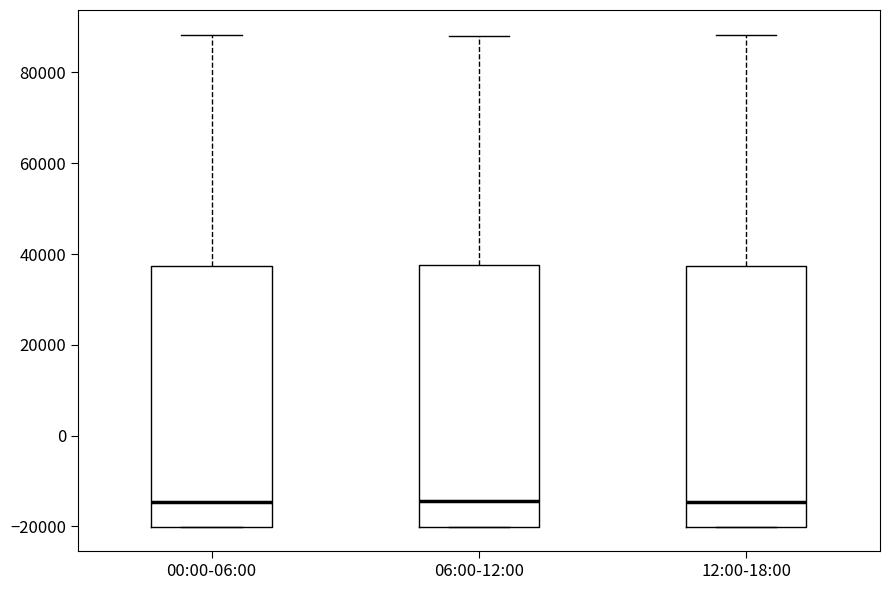

Reading left to right, read every box against the y-axis: the position of its median line, the range the box covers, and the ends of its whiskers. The values are not printed on the chart, so give them approximately, as read against the axis.

00:00-06:00: median -14000, box -20000 to 38000, whiskers -20000 to 88000
06:00-12:00: median -14000, box -20000 to 38000, whiskers -20000 to 88000
12:00-18:00: median -14000, box -20000 to 38000, whiskers -20000 to 88000